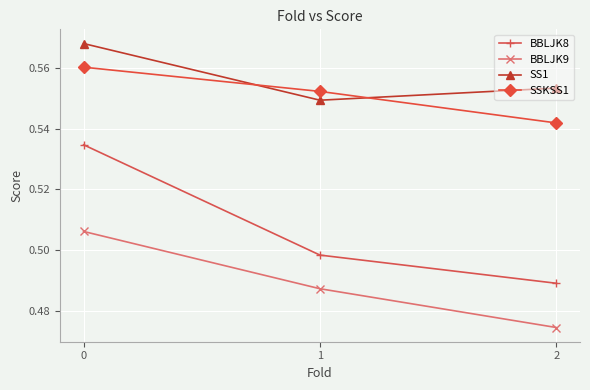

Is this an area chart (filled region under the line)?

No